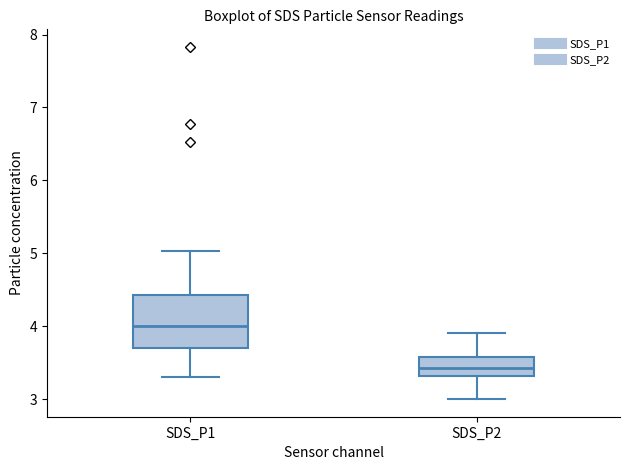

Which box is the tallest, from its lower edge to its upper edge?

SDS_P1